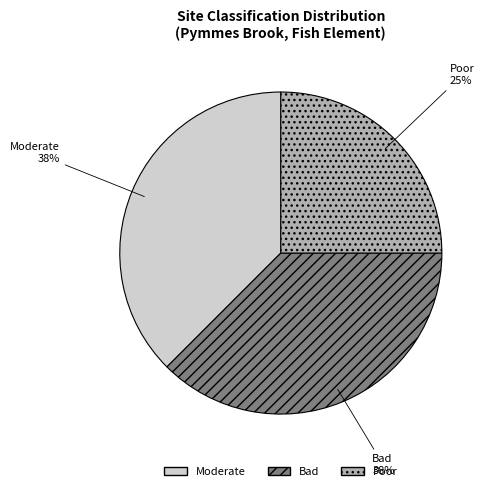

To the nearest percent, what percentage of the pie is Poor?

25%